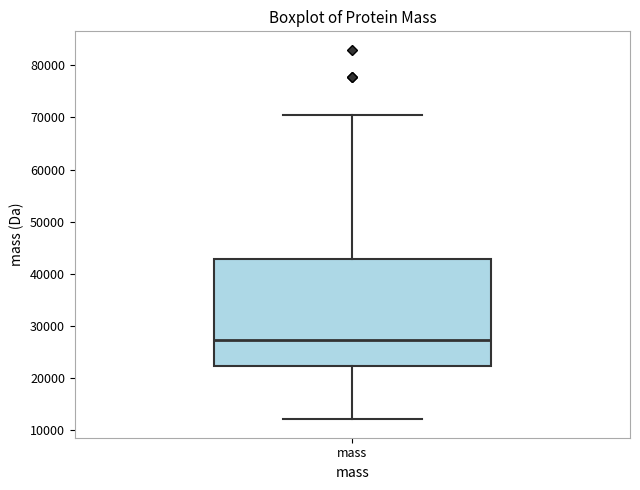

Transcribe this box plot: give where the median line is, the range the box spans, and where the two whiskers end, as read against the y-axis. The values are not printed on the chart, so give them approximately, as read against the axis.

median 27000, box 22000 to 43000, whiskers 12000 to 71000